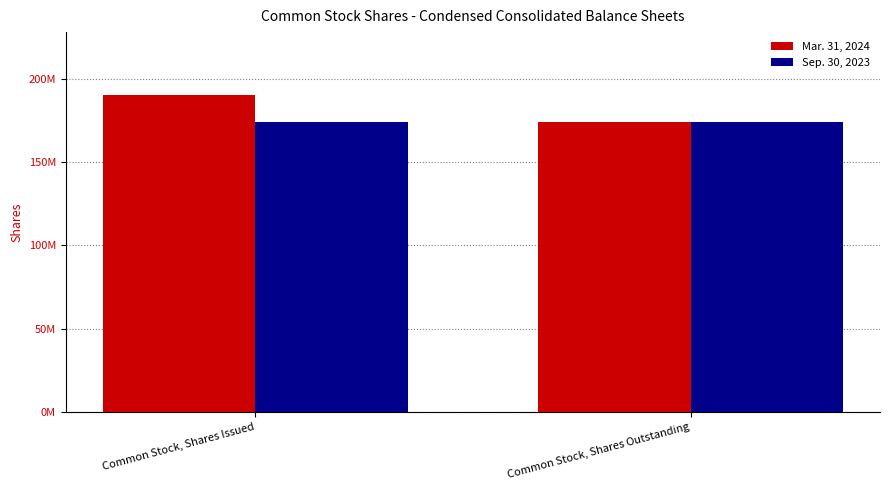

Which category has the lowest value in the Sep. 30, 2023 series?

Common Stock, Shares Issued